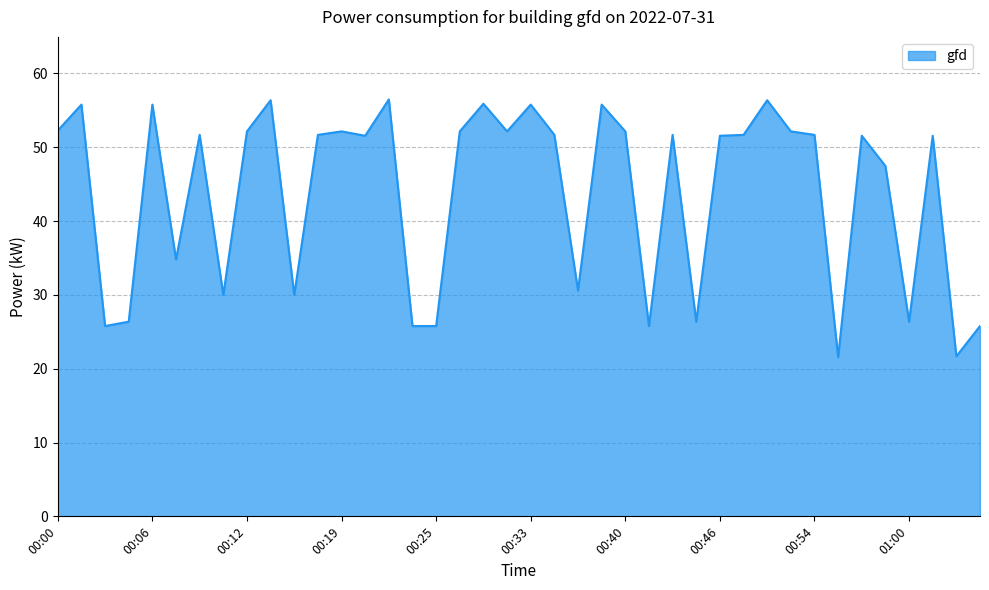

What is the smallest value displayed?

21.6